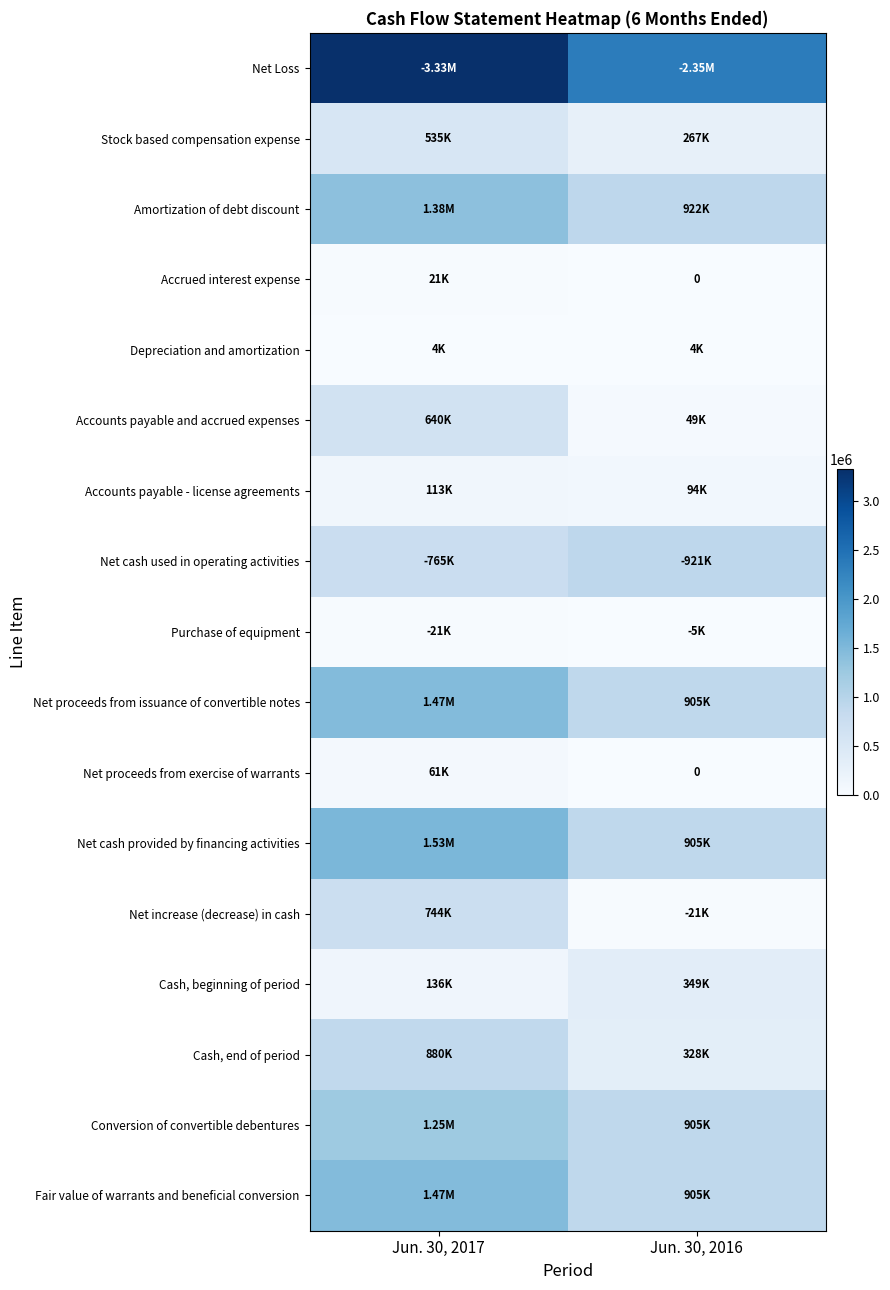

Is the value of Conversion of convertible debentures at Jun. 30, 2017 greater than the value of Depreciation and amortization at Jun. 30, 2017?

Yes